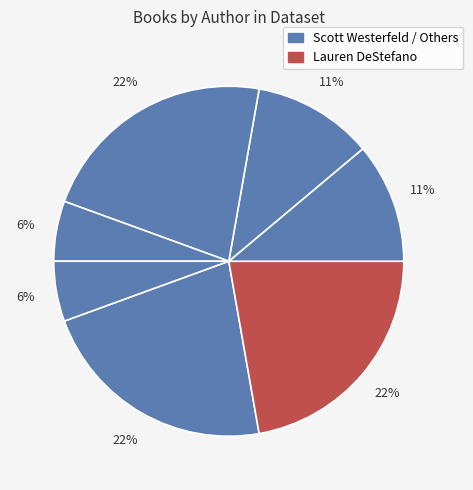

How many segments does this pie chart have?

7